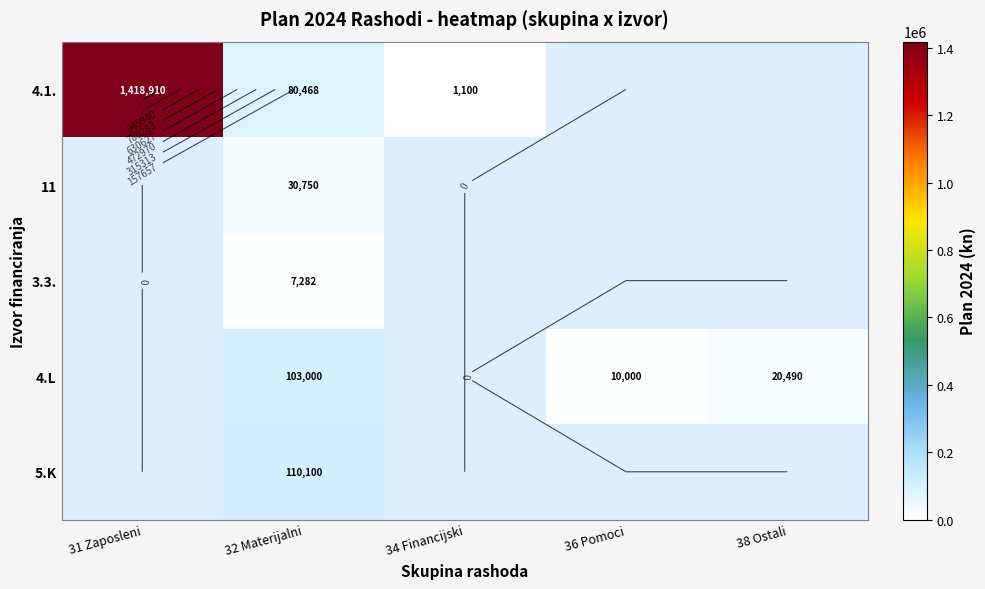

What is the maximum value shown in the chart?

1418910.0